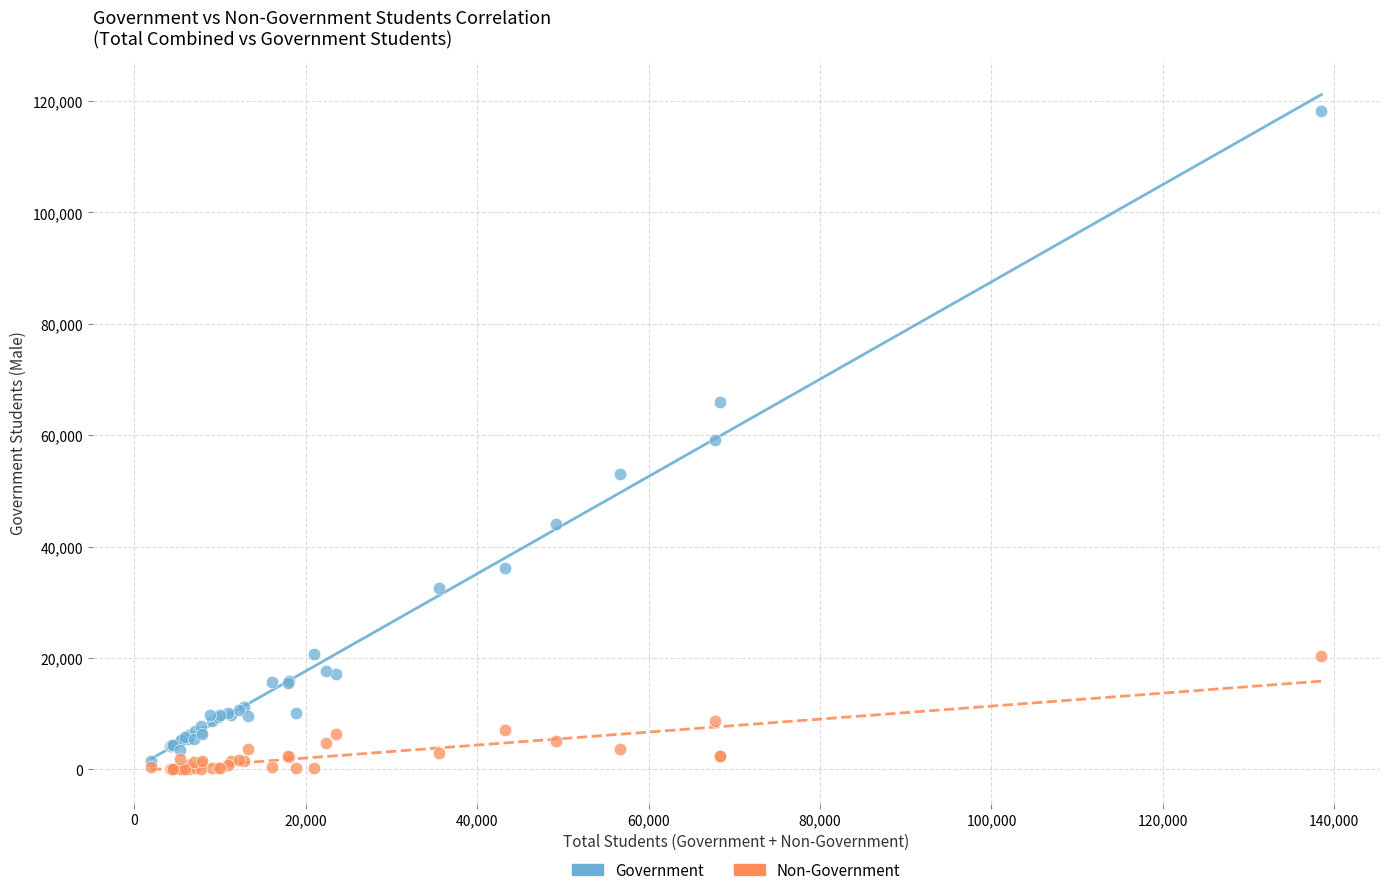

Which series has the largest Y range (max minus min)?

Government